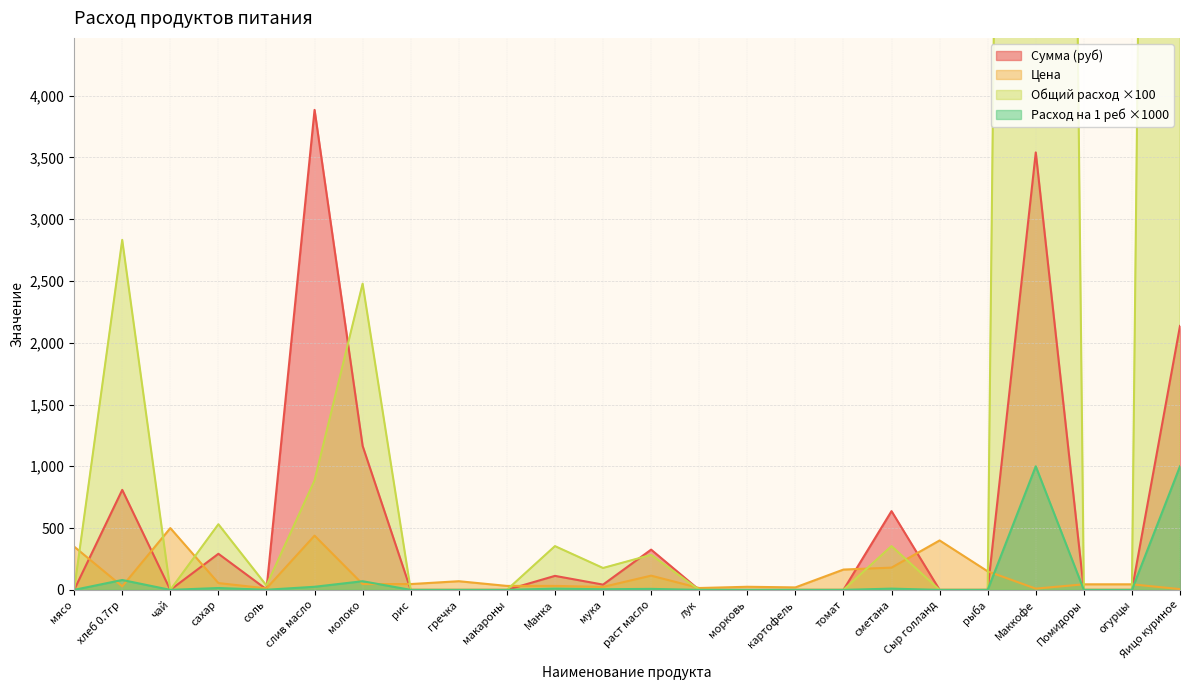

How many values in Общий расход are above zero?

11